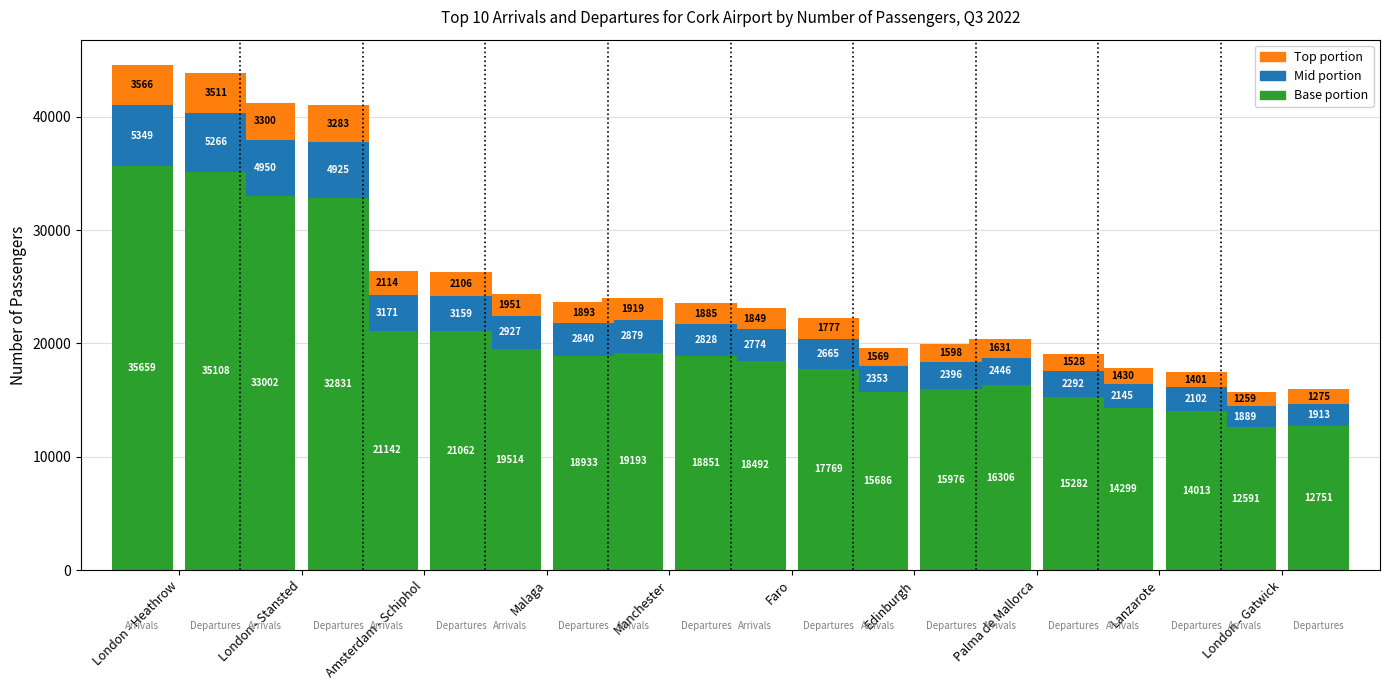

How many categories are shown in the chart?

10